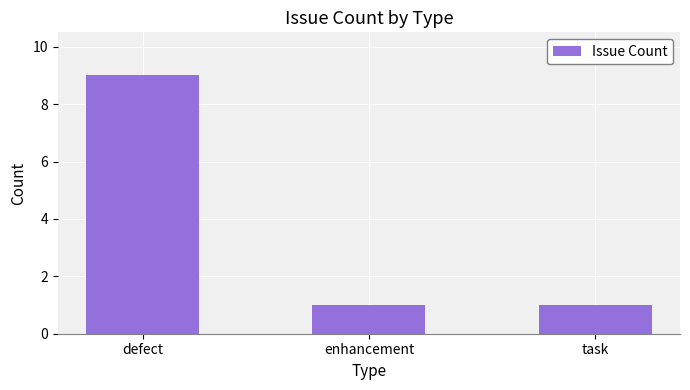

True or false: the data shows 9 at defect.

True